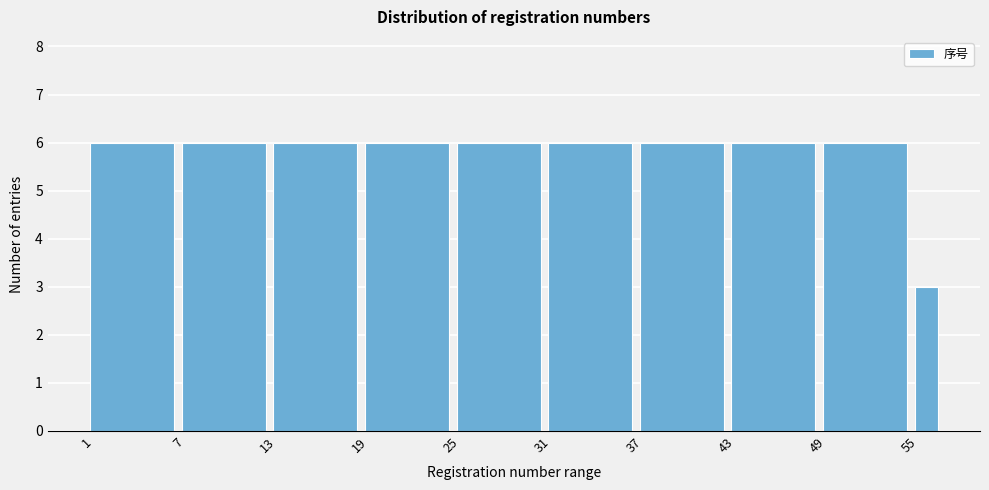

Reading left to right, what are all the values shown in this chart?

6	6	6	6	6	6	6	6	6	3